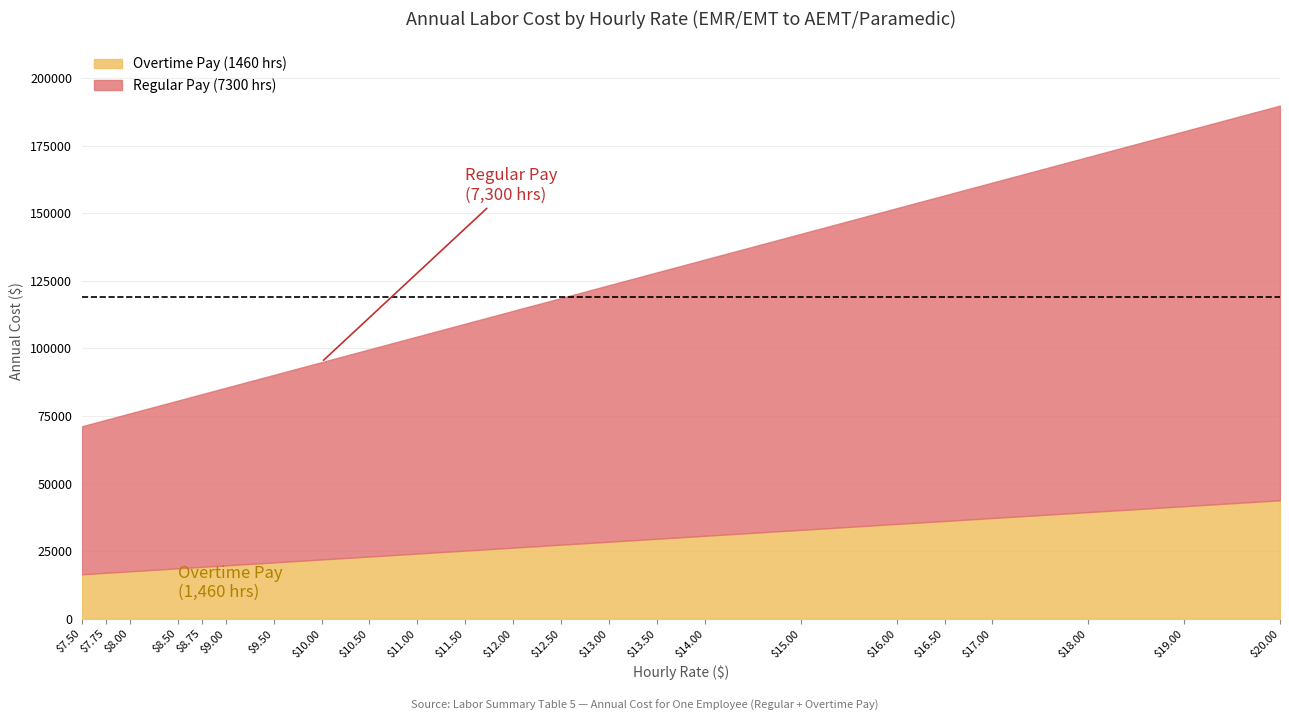

Does the chart have visible grid lines?

Yes